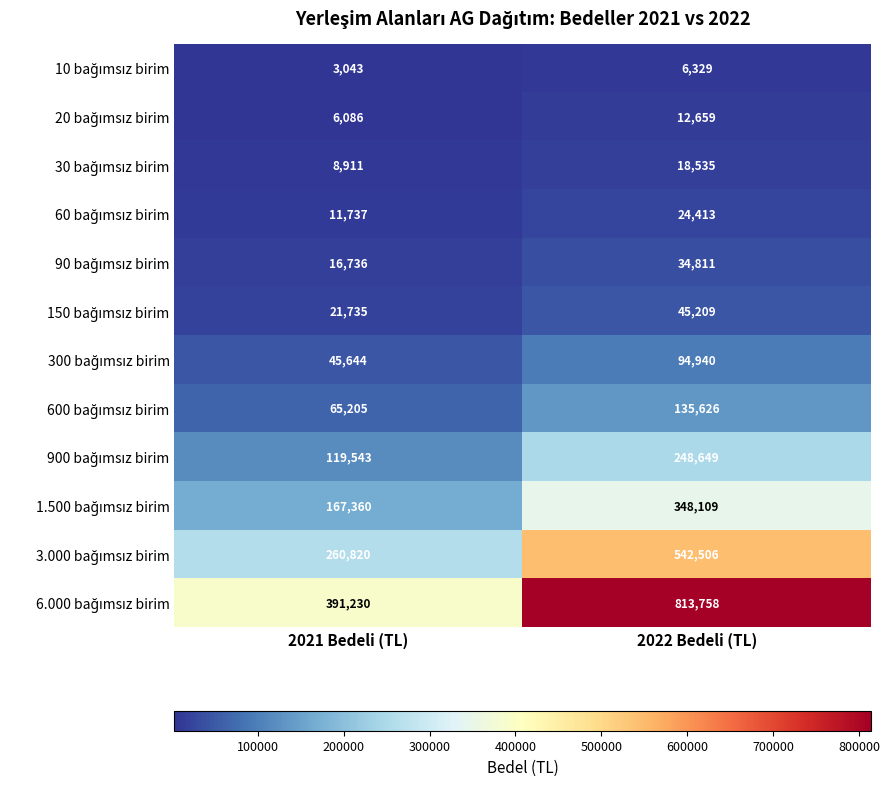

What is the total value across all series at 2021 Bedeli (TL)?

1118050